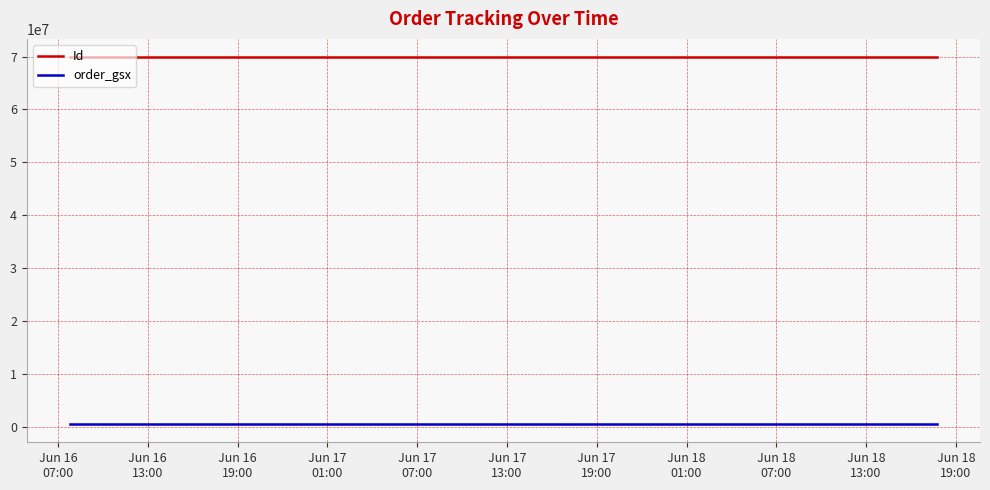

Rank the series by their maximum value, from highest to lowest.

Id, order_gsx